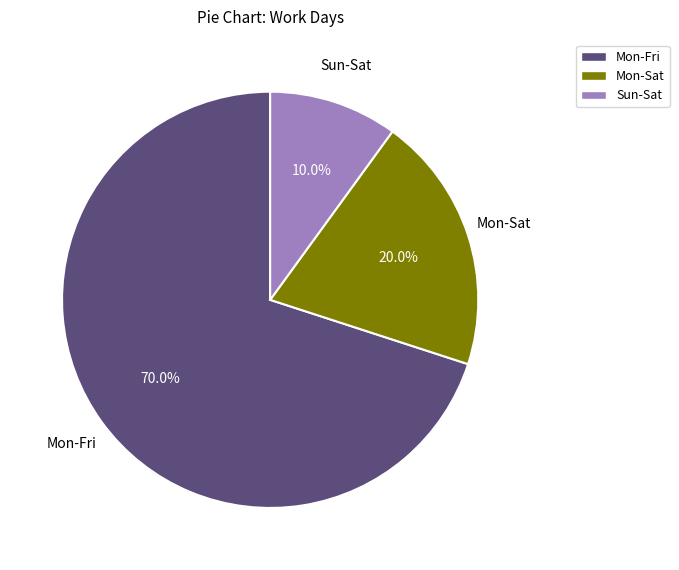

Is there any slice that represents more than half of the pie?

Yes